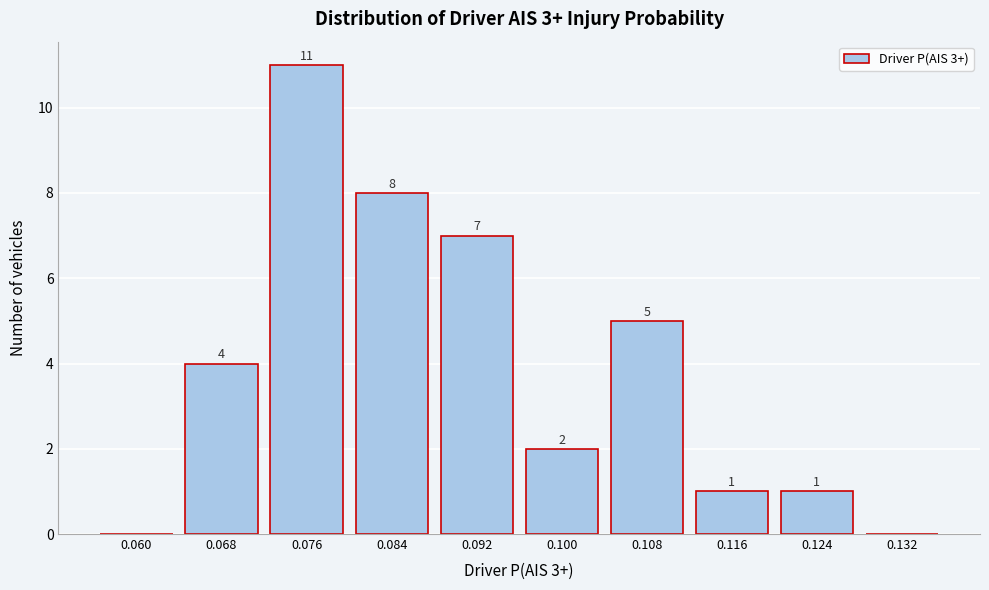

Reading left to right, list all the values displayed in this chart.

0.060=0	0.068=4	0.076=11	0.084=8	0.092=7	0.100=2	0.108=5	0.116=1	0.124=1	0.132=0